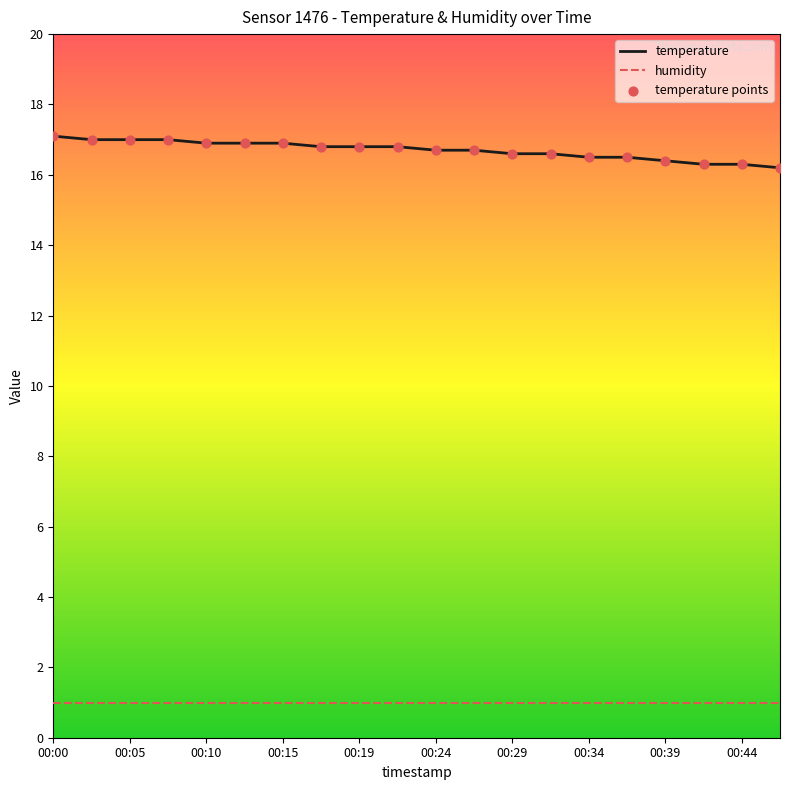

At how many categories does at least one series exceed 5?

20